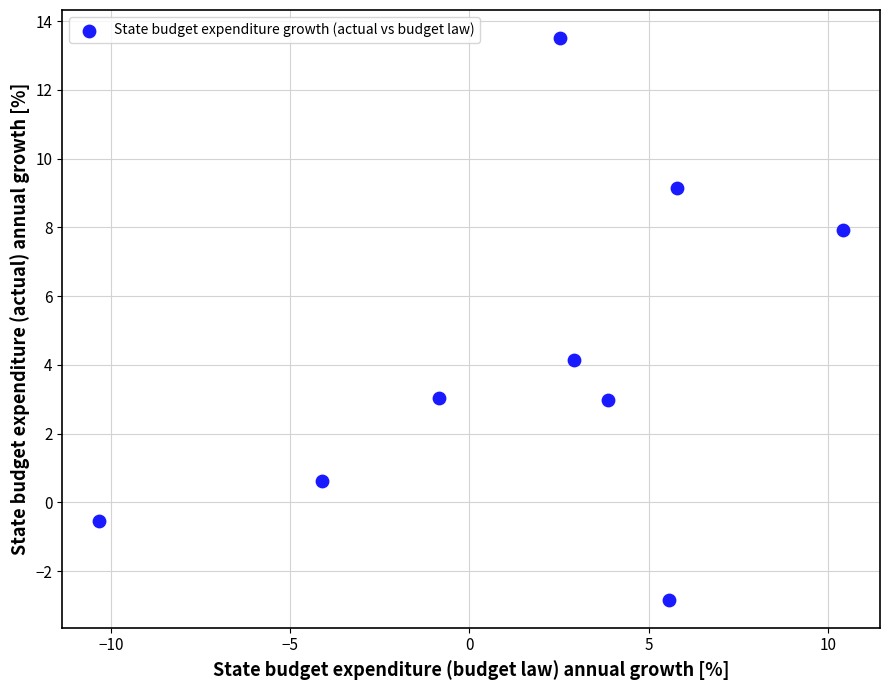

What is the average Y value?

4.2